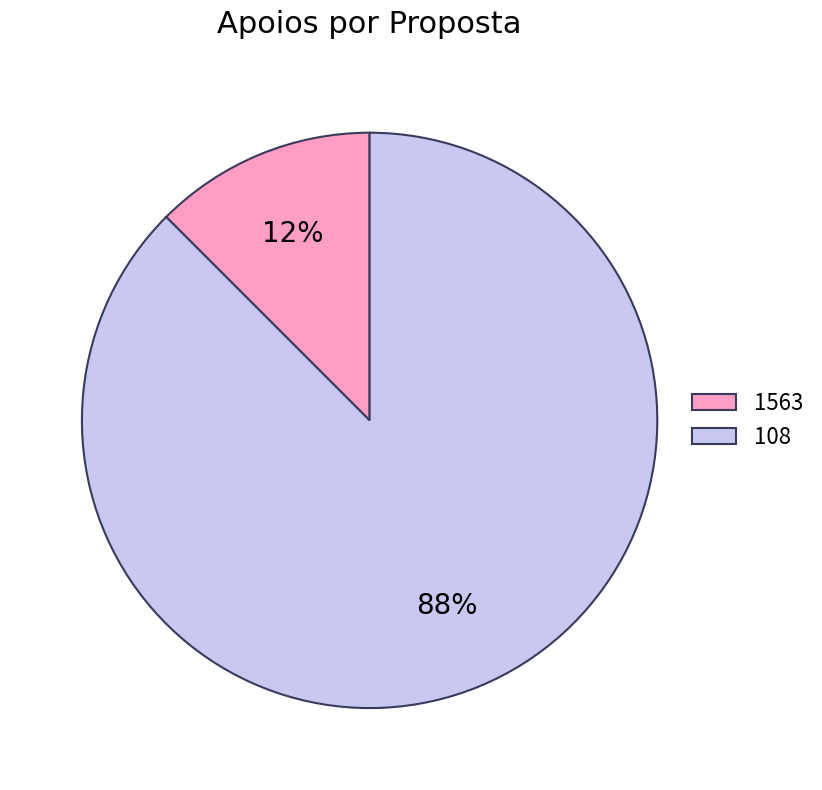

Which category has the biggest portion of the pie?

108